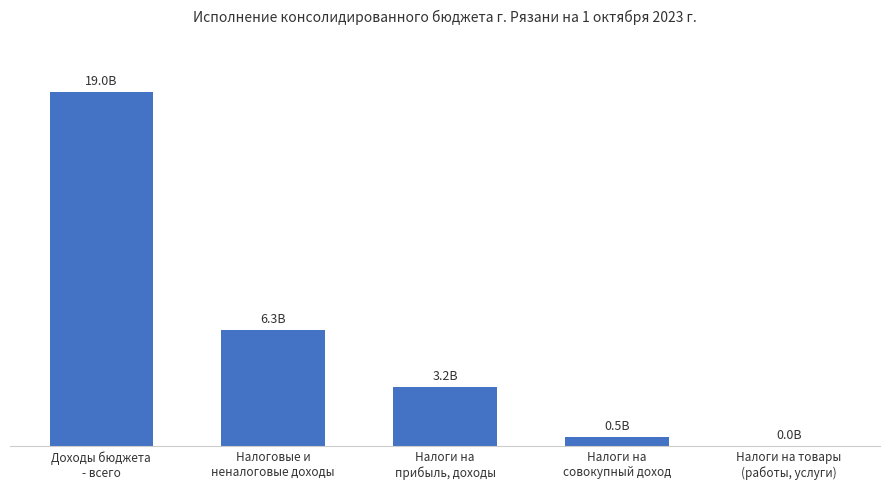

What is the sum of all values?

28955320763.5